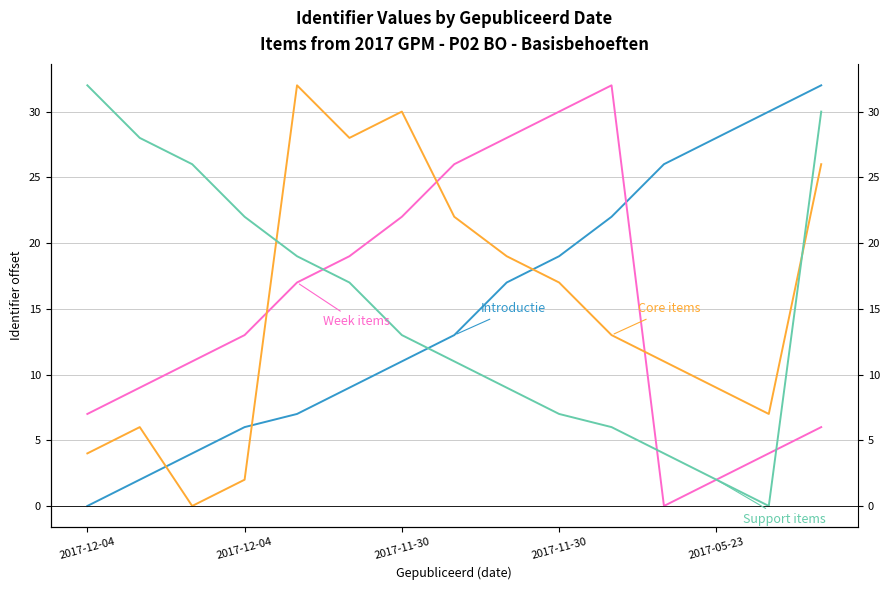

How many interior local valleys does the Support items series have?

1